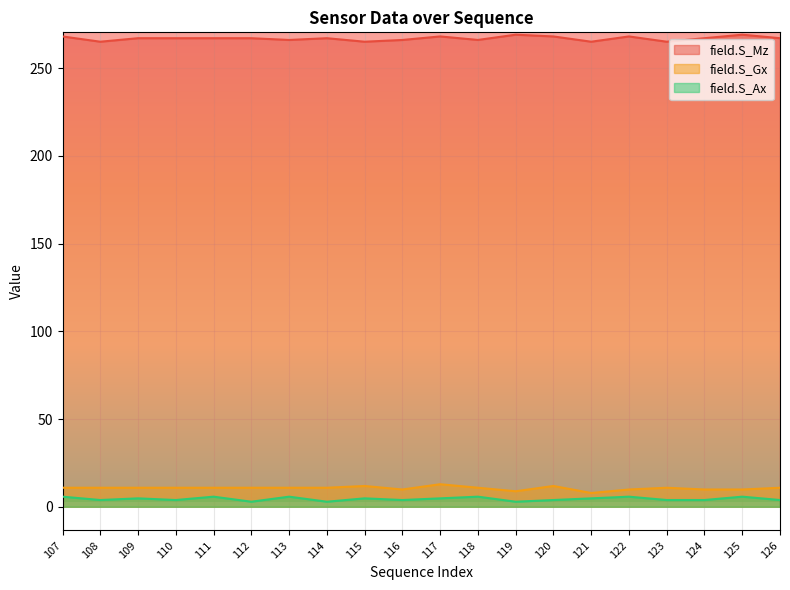

True or false: field.S_Ax has a value of 3.8 at 110.

True